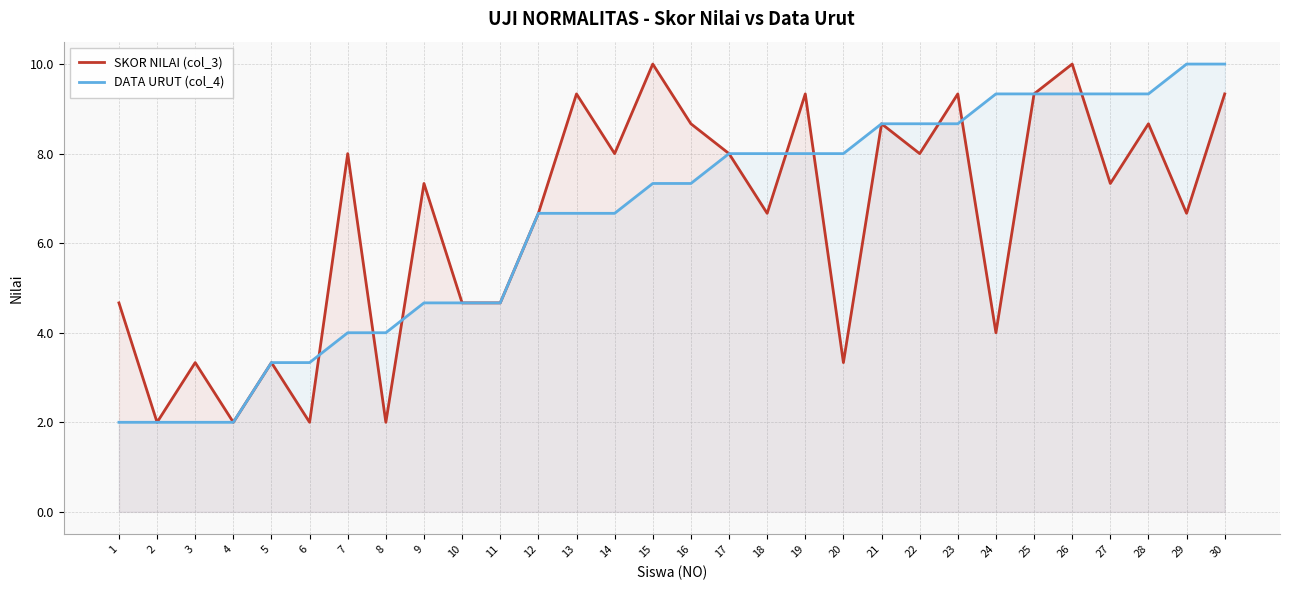

What are all the series names shown in the legend?

SKOR NILAI (col_3), DATA URUT (col_4)